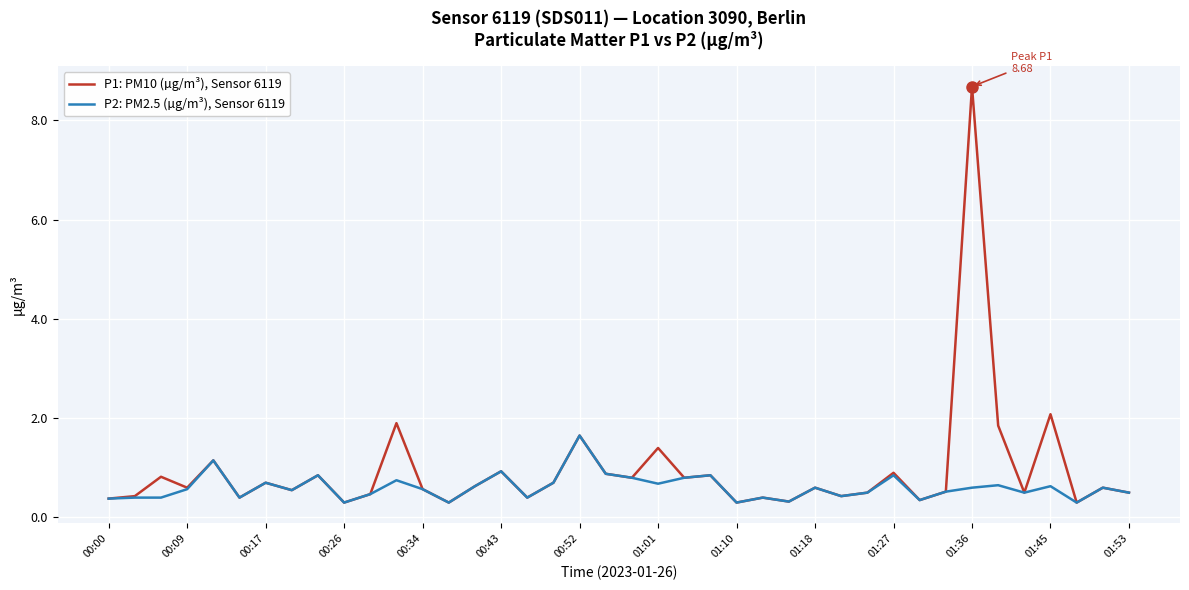

Which series has the widest spread of values?

P1: PM10 (µg/m³), Sensor 6119